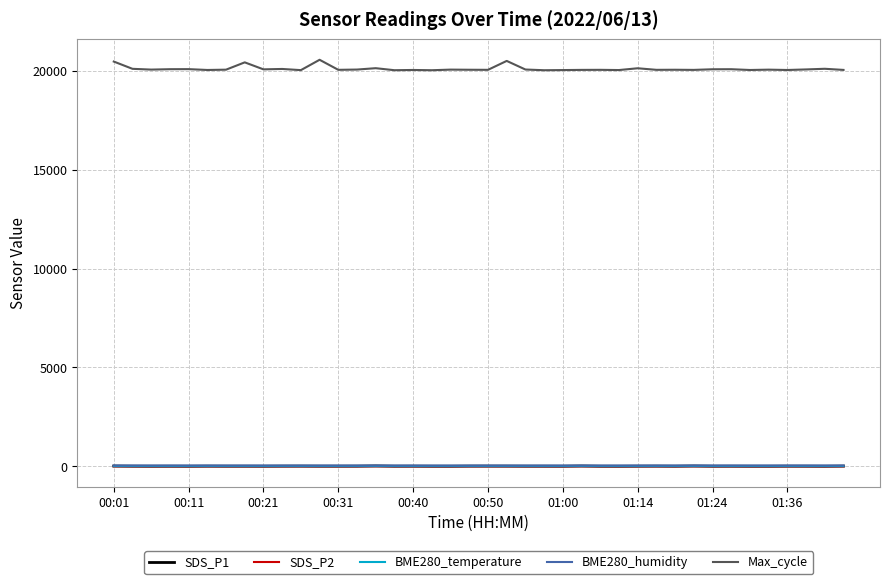

What is the maximum value shown in the chart?

20558.0